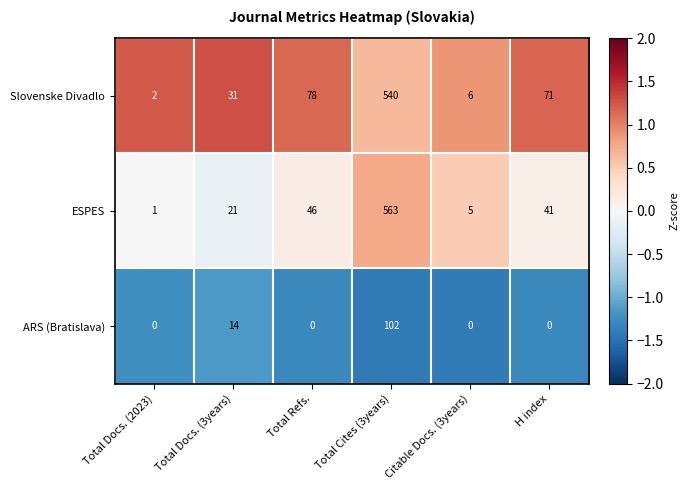

At how many categories does at least one series exceed 0?

6